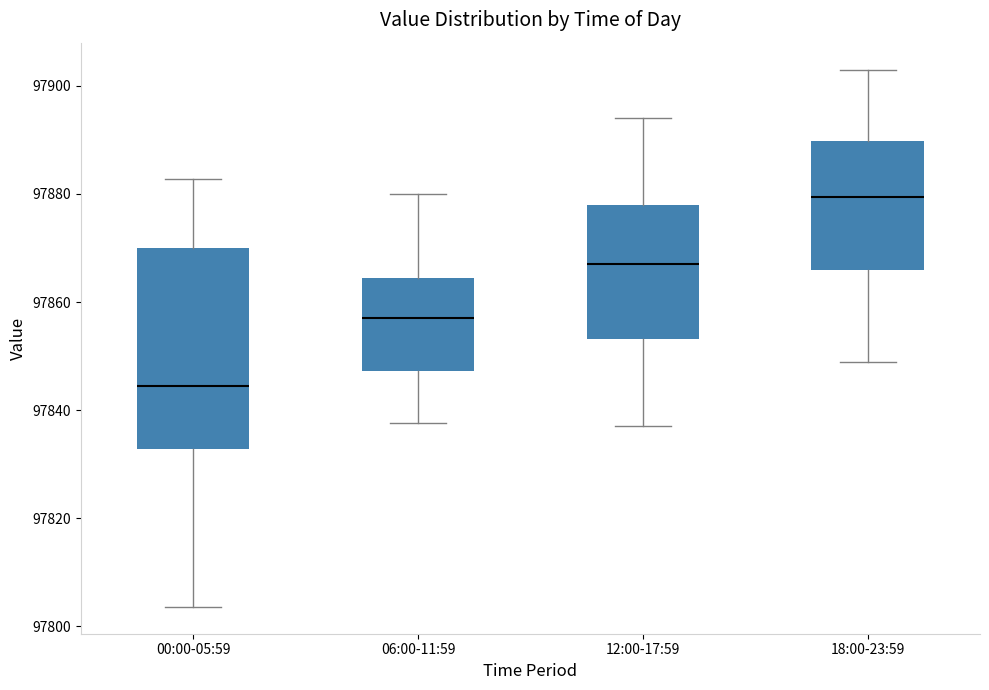

Where does the upper whisker of the box for 12:00-17:59 end on the y-axis? The values are not printed on the chart, so give them approximately, as read against the axis.

97894